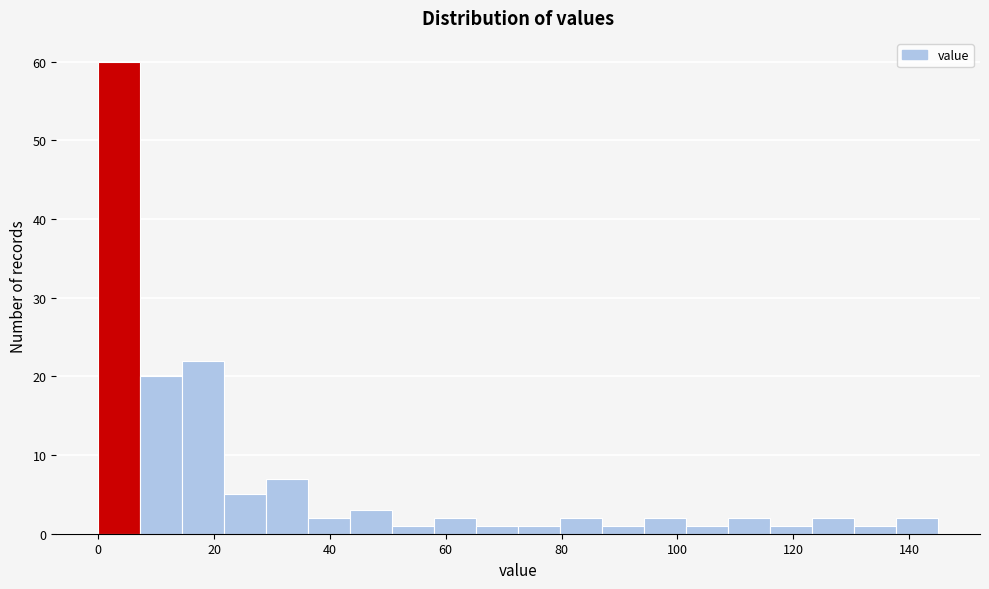

Read against the x-axis, roughly where is the centre of the tallest bar?

4